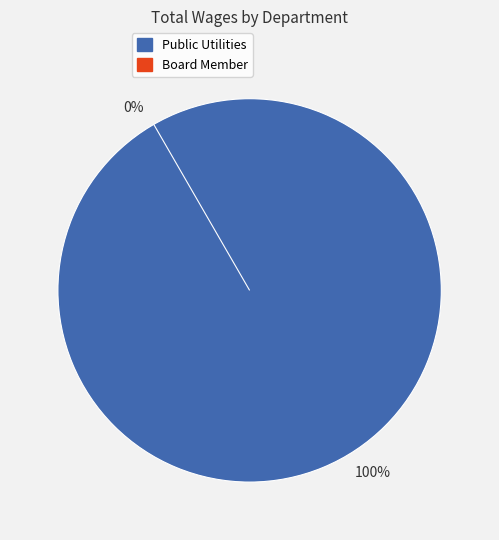

Which slice represents more than half of the pie?

Public Utilities